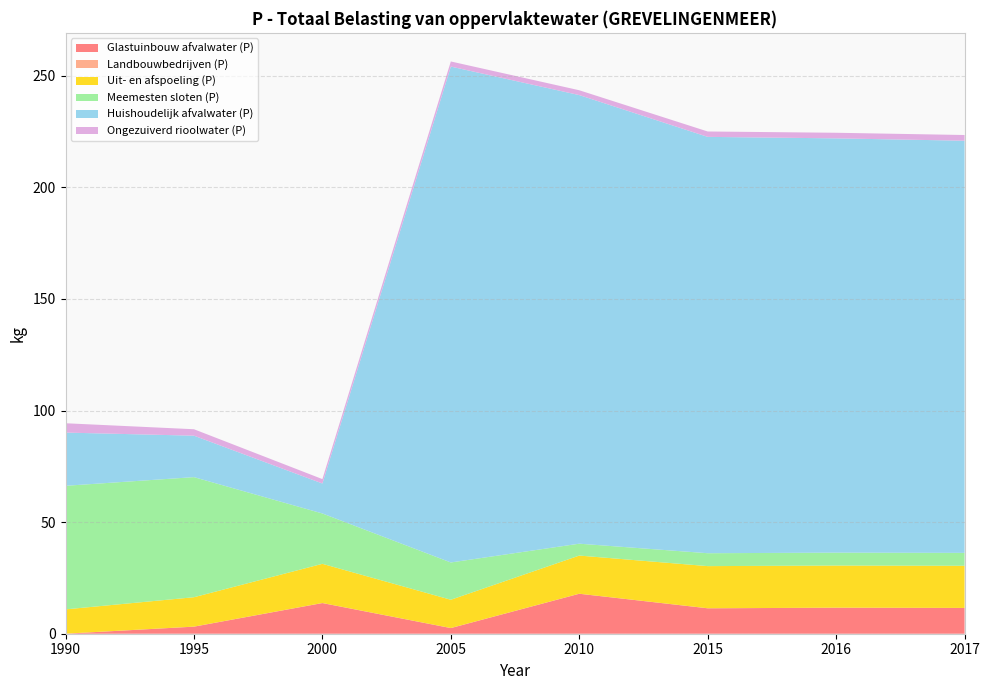

Reading left to right, transcribe all the data shown in this chart.

Glastuinbouw afvalwater (P): 1990=0.0	1995=3.2	2000=13.7	2005=2.5	2010=17.9	2015=11.4	2016=11.7	2017=11.5
Landbouwbedrijven (P): 1990=0.0	1995=0.0	2000=0.0	2005=0.0	2010=0.0	2015=0.0	2016=0.0	2017=0.0
Uit- en afspoeling (P): 1990=10.9	1995=13.2	2000=17.6	2005=12.7	2010=17.1	2015=18.9	2016=18.9	2017=18.9
Meemesten sloten (P): 1990=55.4	1995=53.8	2000=22.6	2005=16.7	2010=5.3	2015=5.8	2016=5.8	2017=5.8
Huishoudelijk afvalwater (P): 1990=23.8	1995=18.6	2000=13.4	2005=222.1	2010=201.0	2015=186.5	2016=185.6	2017=184.6
Ongezuiverd rioolwater (P): 1990=4.2	1995=2.9	2000=2.0	2005=2.3	2010=2.2	2015=2.4	2016=2.5	2017=2.6